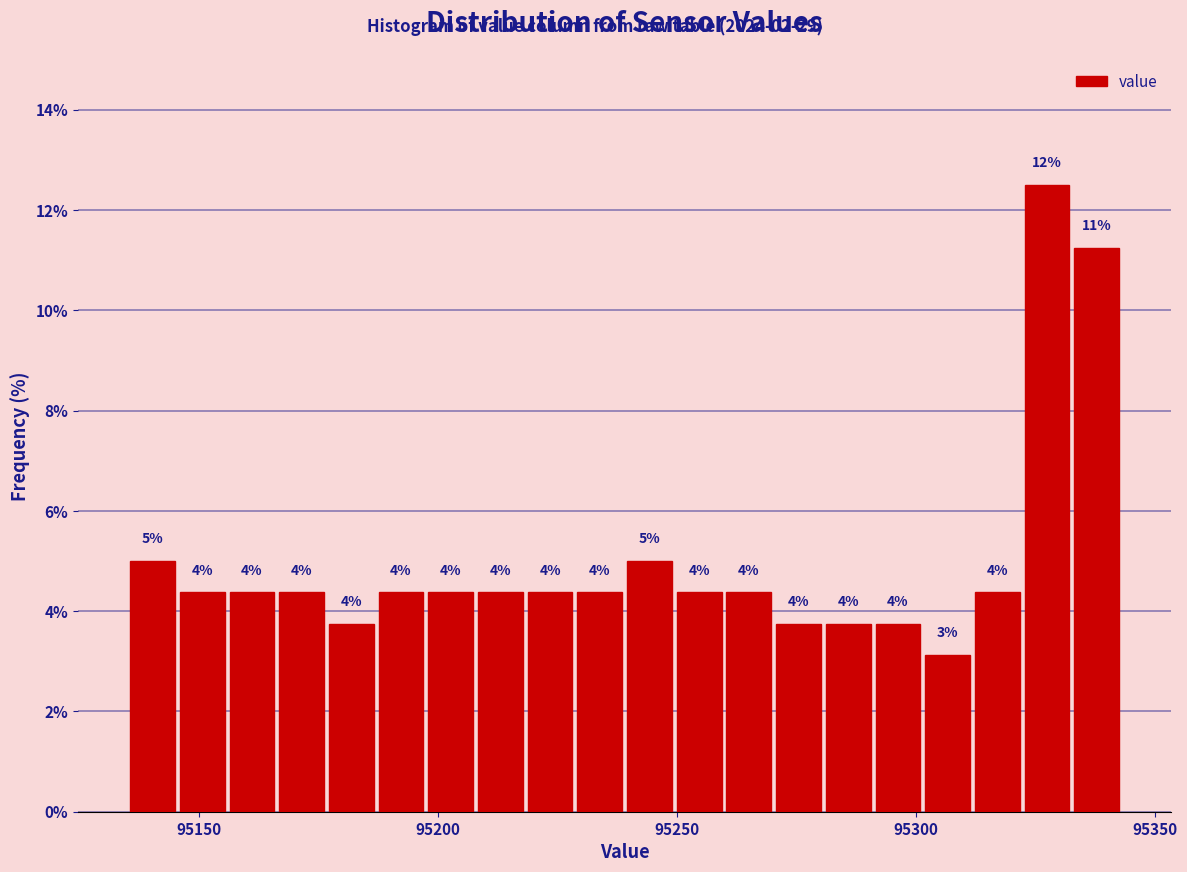

Around what value on the x-axis is the tallest bar? Give the approximate position of its centre, as read against the axis.

95325